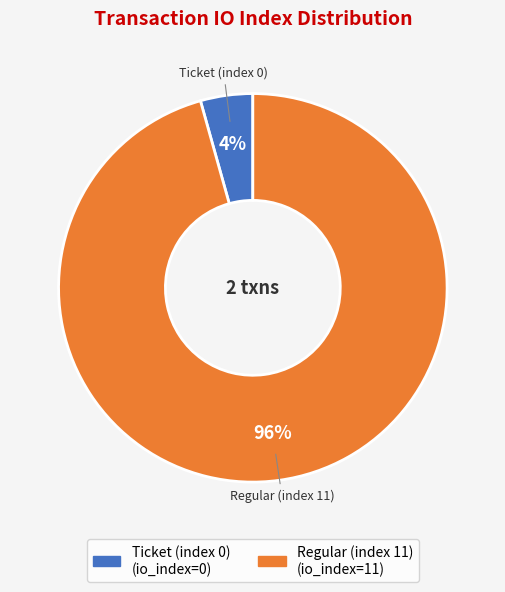

Is the sum of Ticket (index 0) and Regular (index 11) greater than half?

Yes